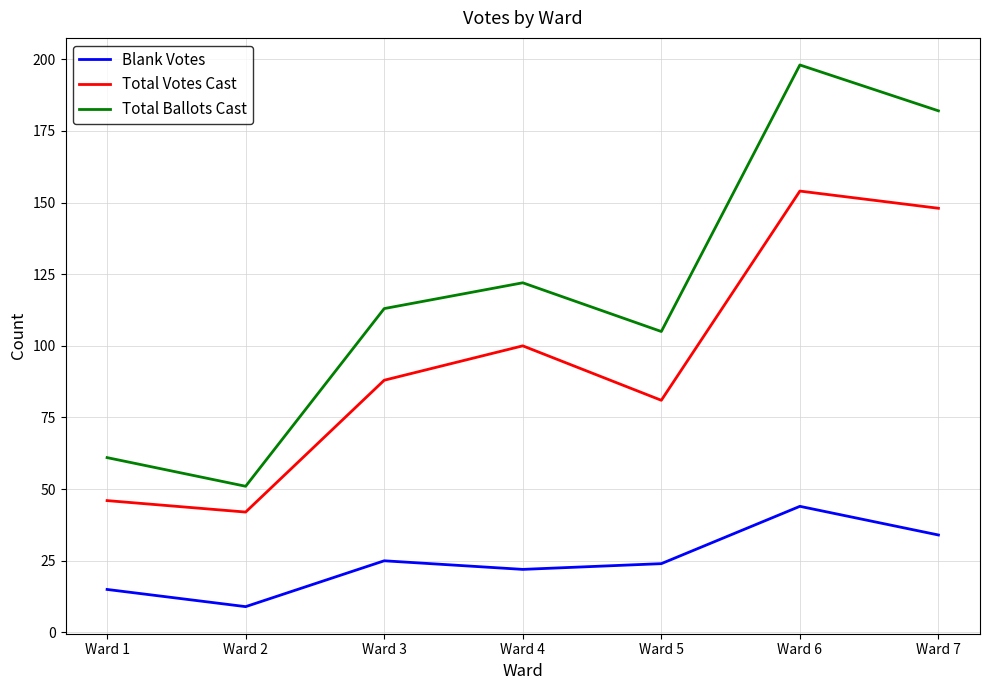

Reading right to left, extract all data points from this chart.

Blank Votes: 34	44	24	22	25	9	15
Total Votes Cast: 148	154	81	100	88	42	46
Total Ballots Cast: 182	198	105	122	113	51	61